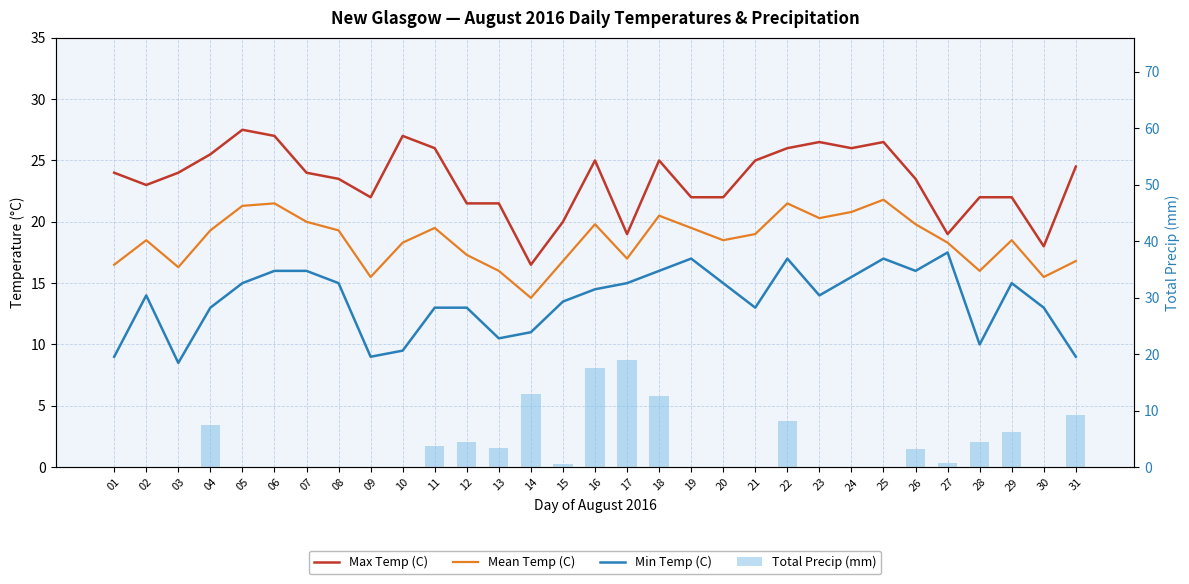

At how many categories does at least one series exceed 26?

5